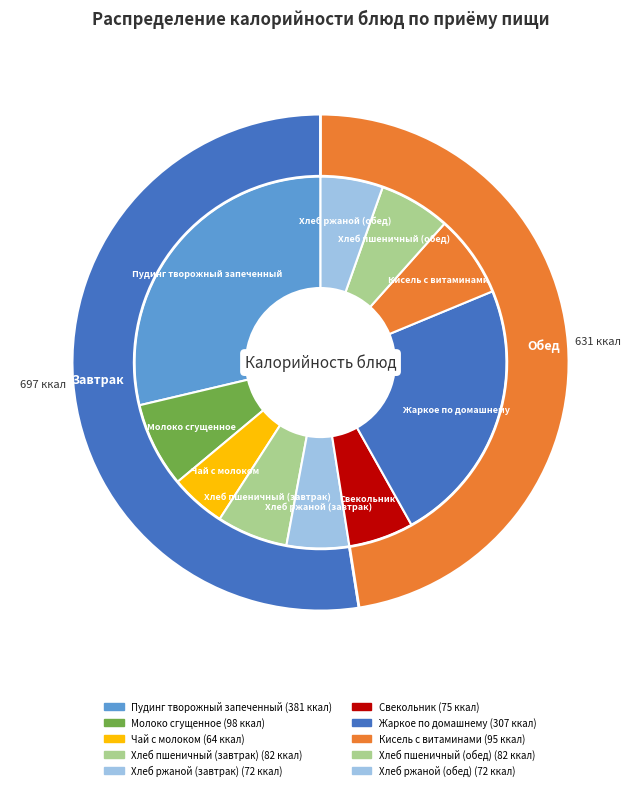

Which slice is the largest?

Пудинг творожный запеченный